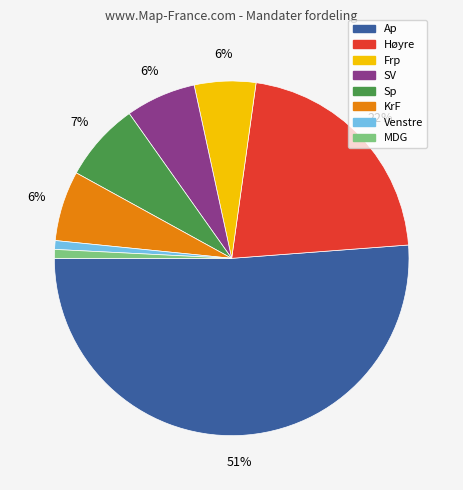

How many segments does this pie chart have?

8